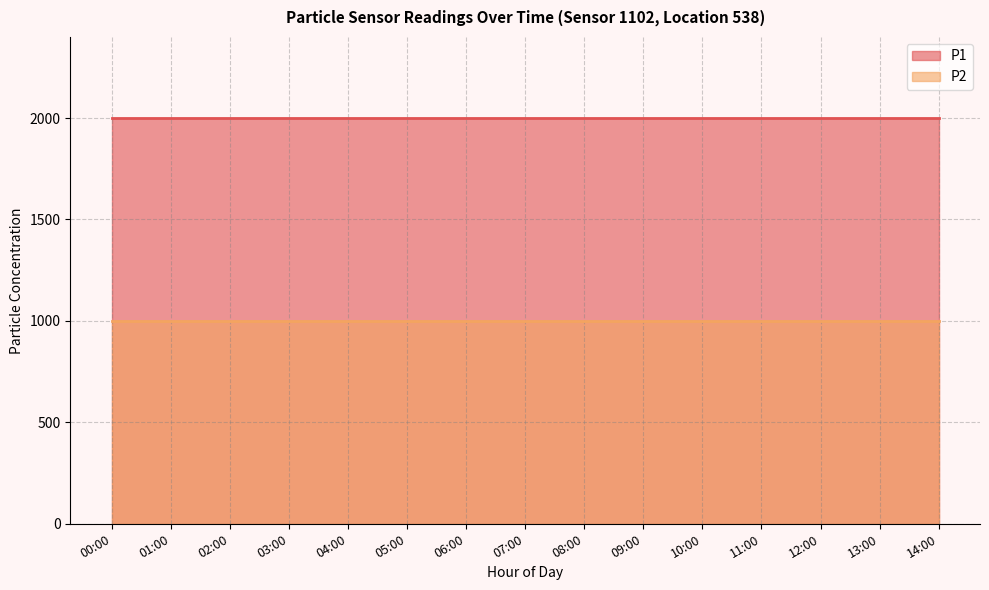

At 06:00, list the series in order from largest to smallest.

P1, P2